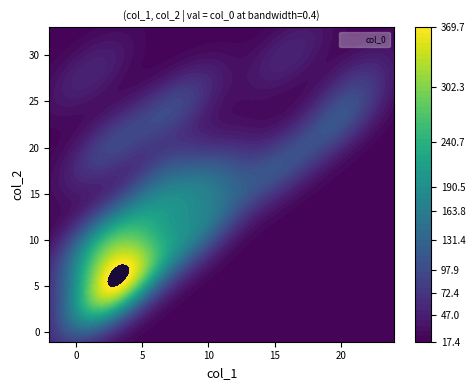

How many values exceed 11?

19